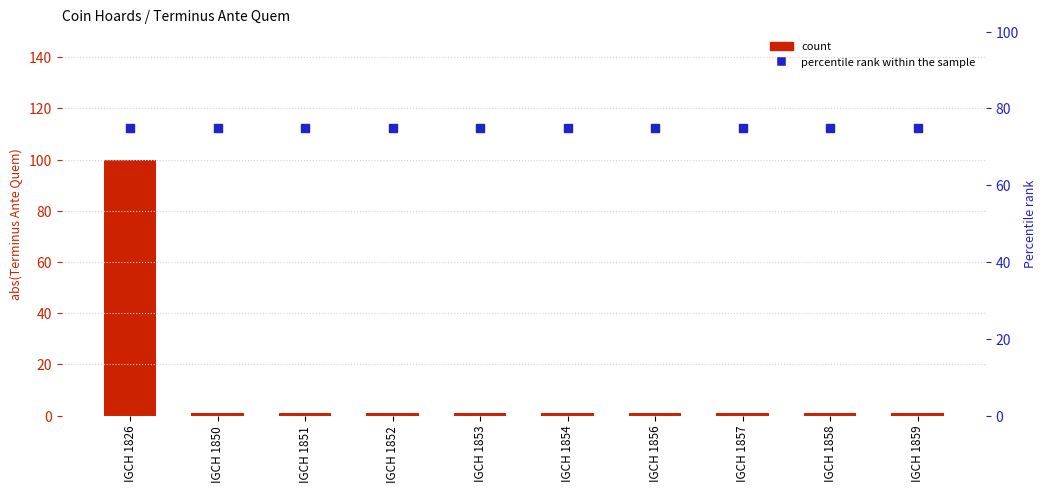

At how many categories does at least one series exceed 88?

1